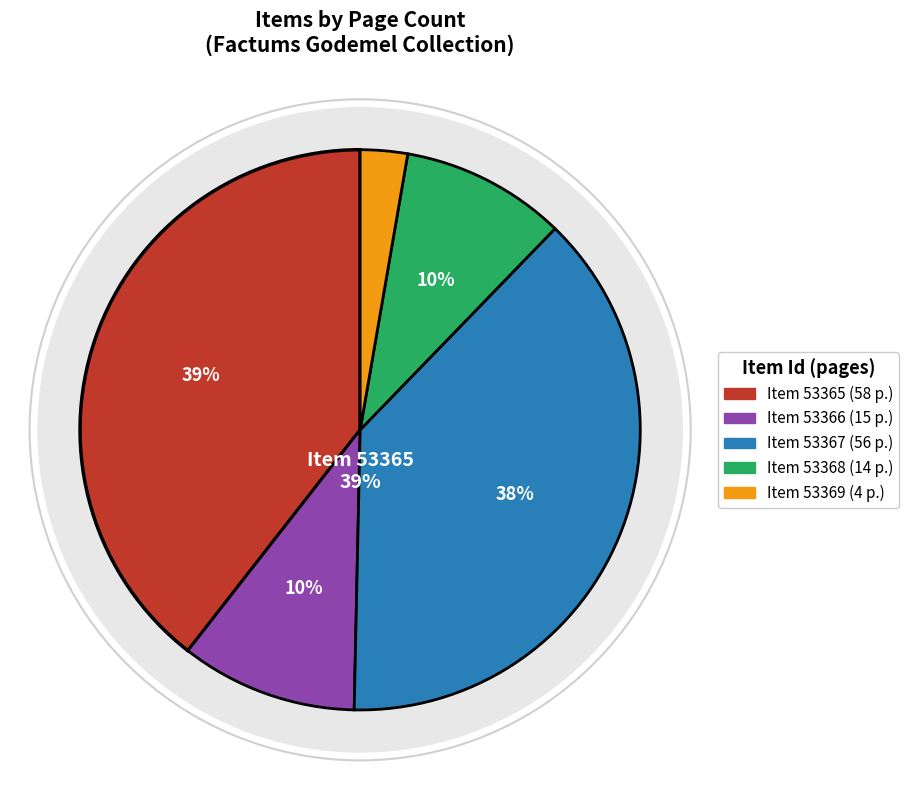

True or false: 53368 accounts for 33% of the total.

False